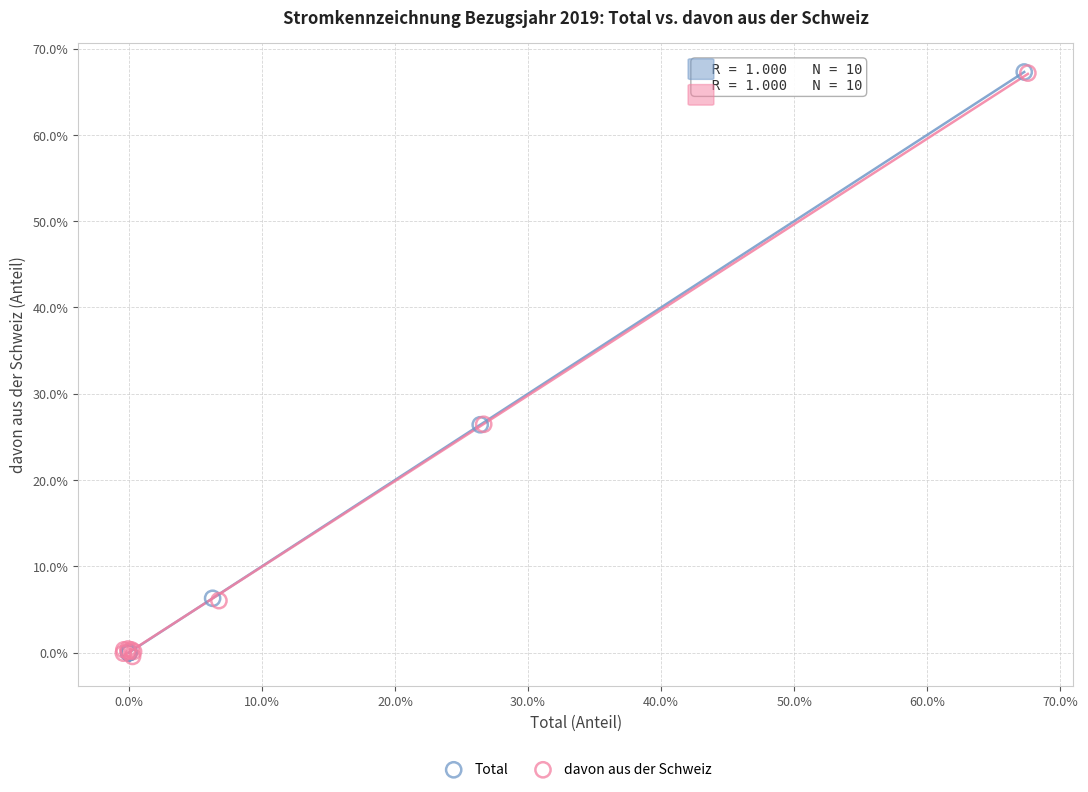

What are all the series names shown in the legend?

Total, davon aus der Schweiz